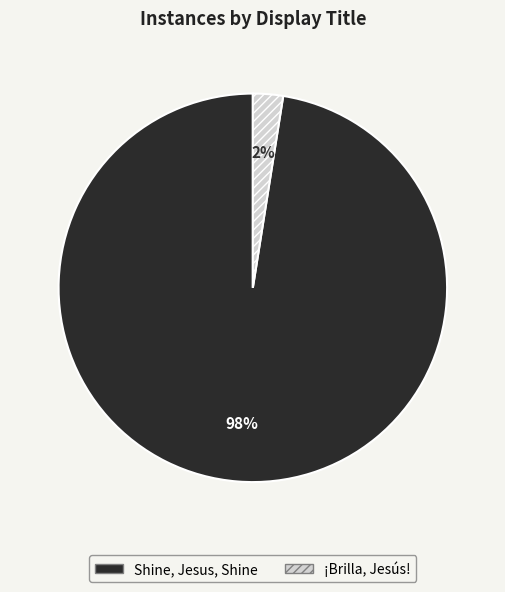

Combined, do ¡Brilla, Jesús! and Shine, Jesus, Shine account for over 50%?

Yes